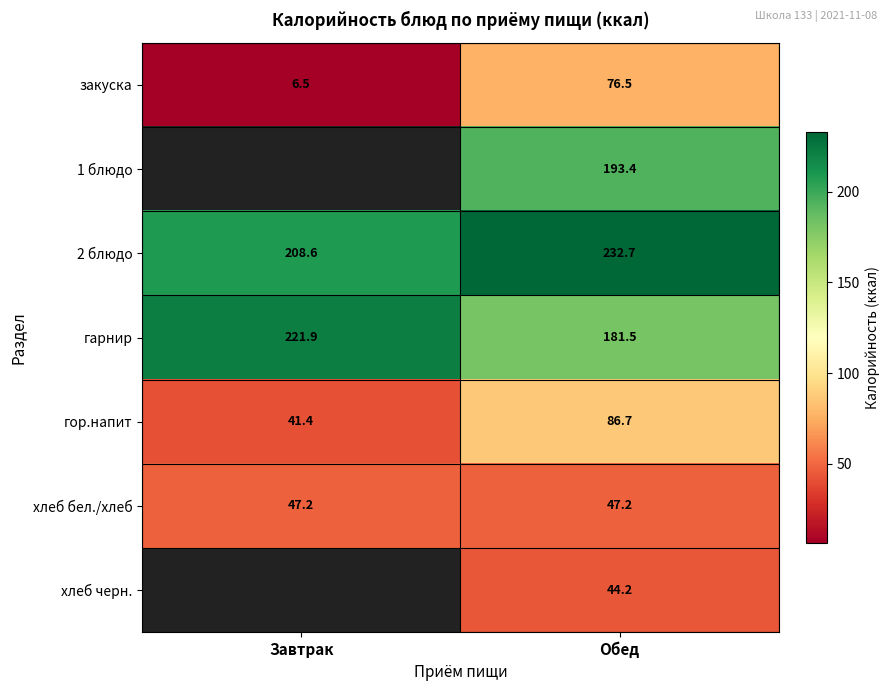

What is the highest value of the 2 блюдо series?

232.7